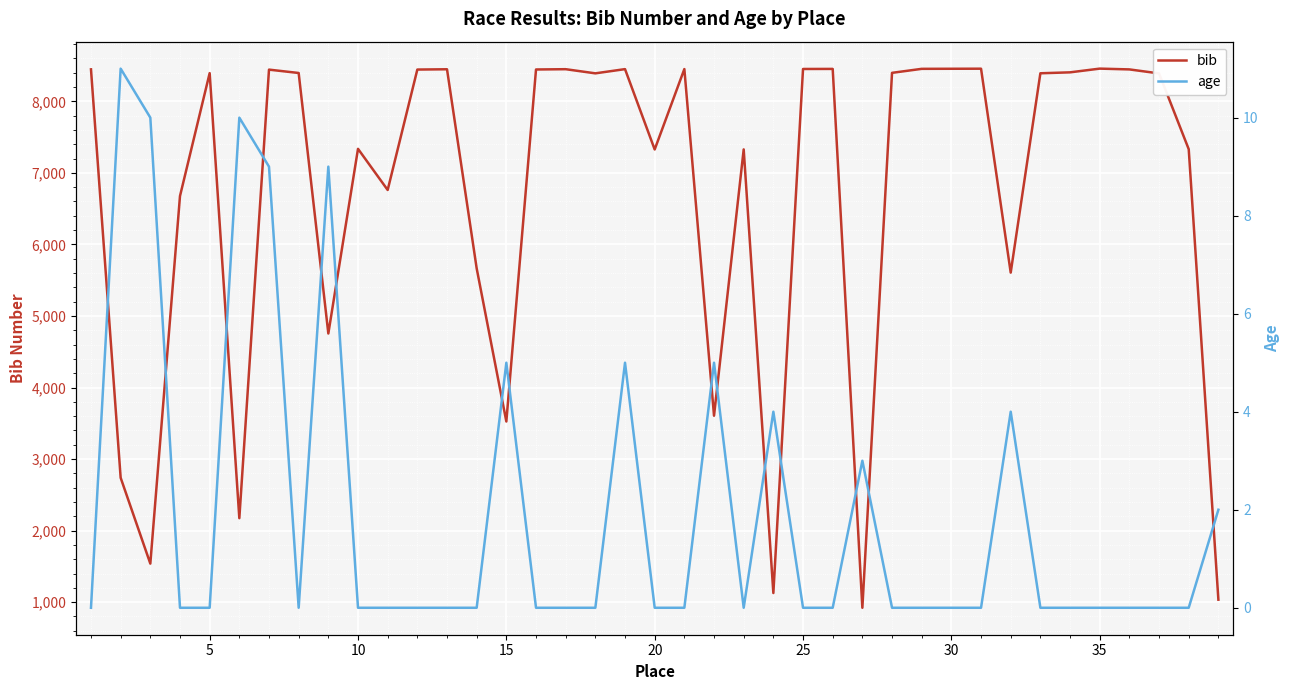

Reading right to left, list all the values displayed in this chart.

bib: 1035	7331	8390	8446	8457	8405	8392	5606	8456	8455	8454	8398	922	8453	8452	1128	7328	3606	8451	7327	8450	8391	8449	8445	3525	5665	8448	8444	6761	7336	4755	8396	8443	2174	8394	6676	1539	2739	8447
age: 2	0	0	0	0	0	0	4	0	0	0	0	3	0	0	4	0	5	0	0	5	0	0	0	5	0	0	0	0	0	9	0	9	10	0	0	10	11	0